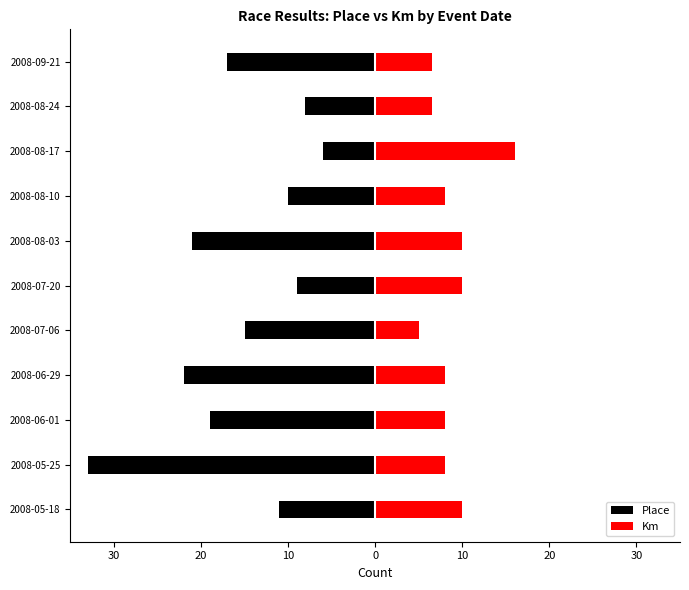

What is the difference between the highest and lowest values at 10?

30.0